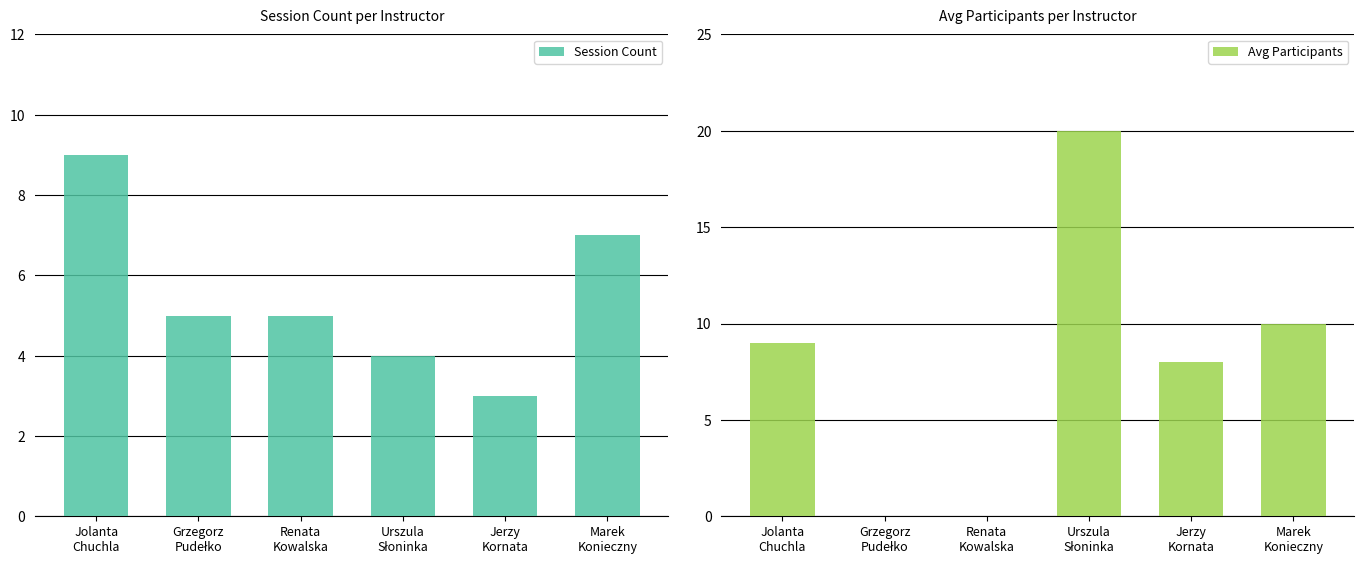

The value of Avg Participants at Jolanta
Chuchla is 9. True or false?

True